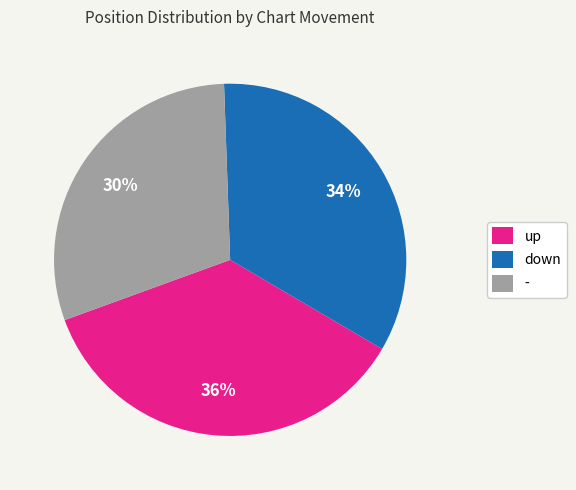

What is the largest slice in the pie chart?

up